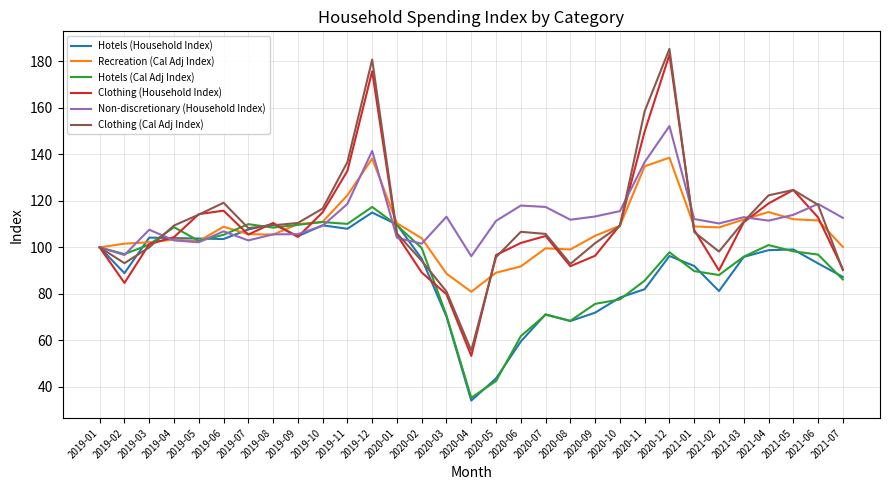

What is the total value across all series at 2020-10?

599.6